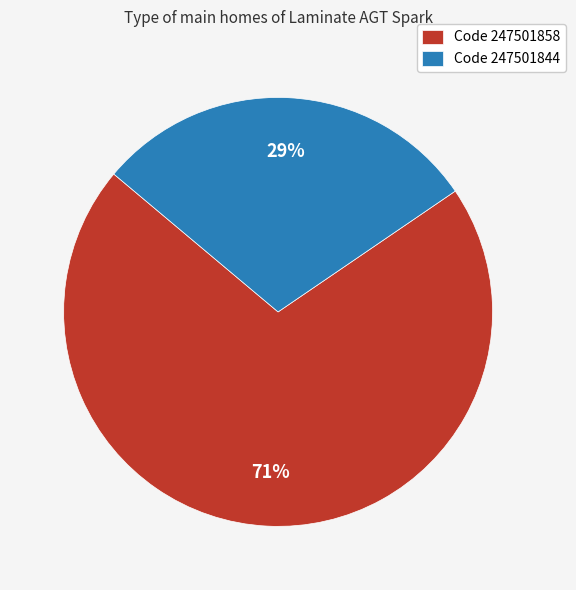

What percentage is the Code 247501844 slice, to the nearest percent?

29%